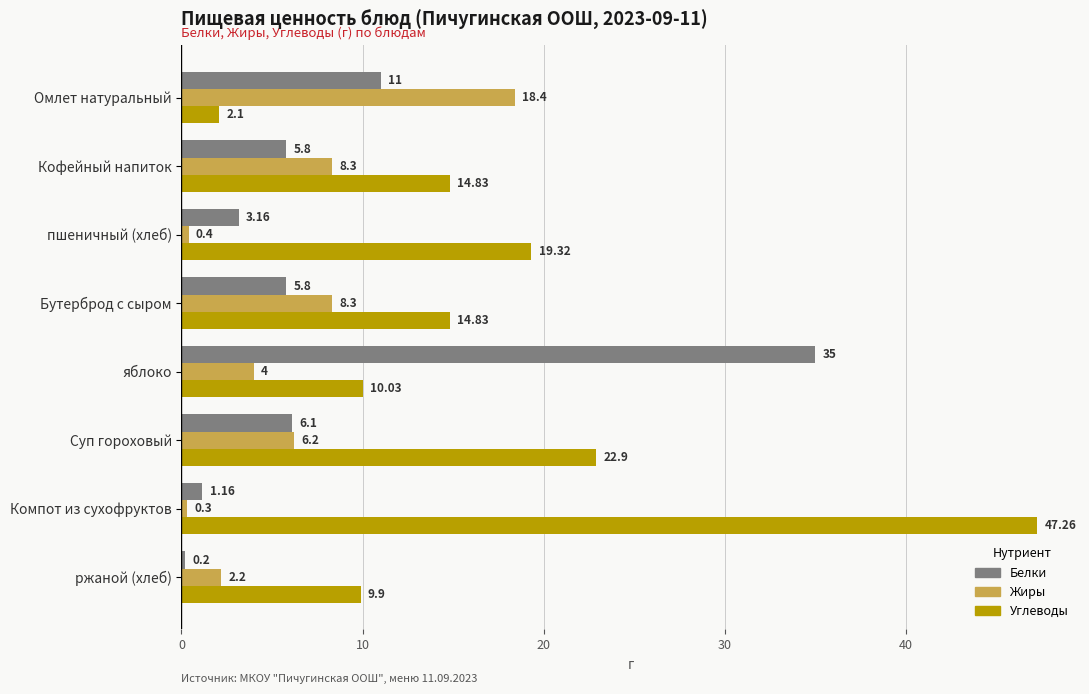

Rank the series by their maximum value, from lowest to highest.

Жиры, Белки, Углеводы